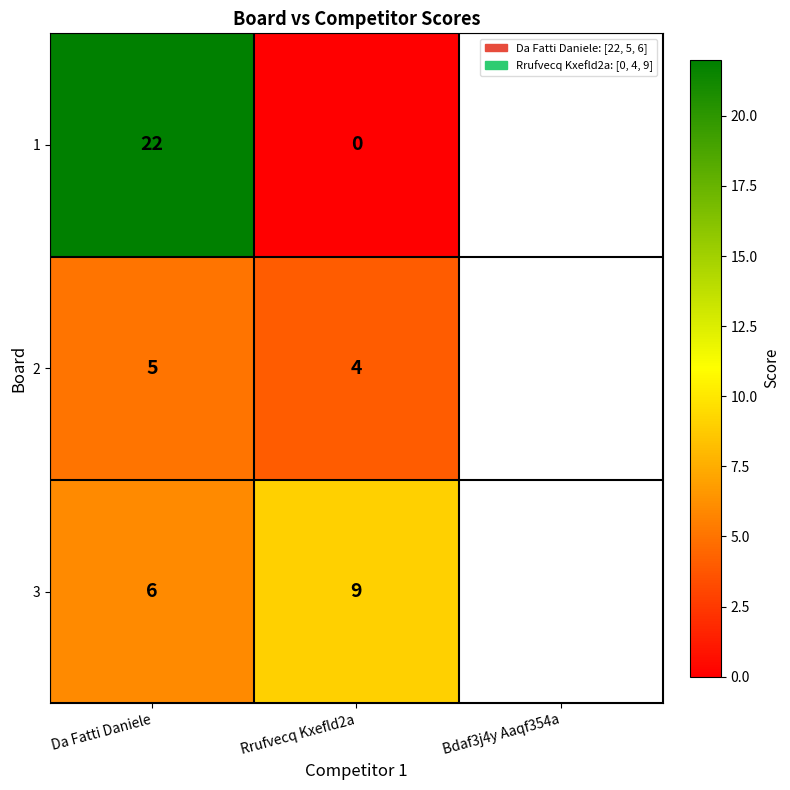

What value does the 1 series have at Da Fatti Daniele?

22